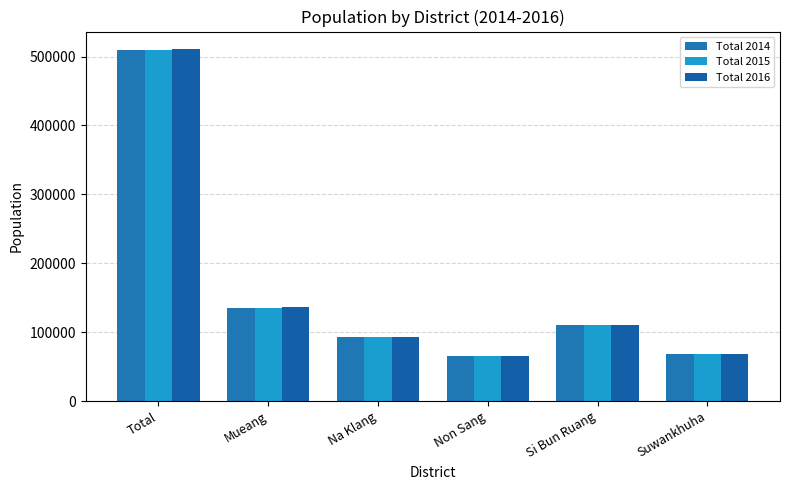

Reading left to right, transcribe all the data shown in this chart.

Total 2014: Total=508864	Mueang=135030	Na Klang=92321	Non Sang=65065	Si Bun Ruang=110785	Suwankhuha=68234
Total 2015: Total=510074	Mueang=135465	Na Klang=92534	Non Sang=65169	Si Bun Ruang=111019	Suwankhuha=68475
Total 2016: Total=510734	Mueang=135865	Na Klang=92736	Non Sang=65242	Si Bun Ruang=111018	Suwankhuha=68484